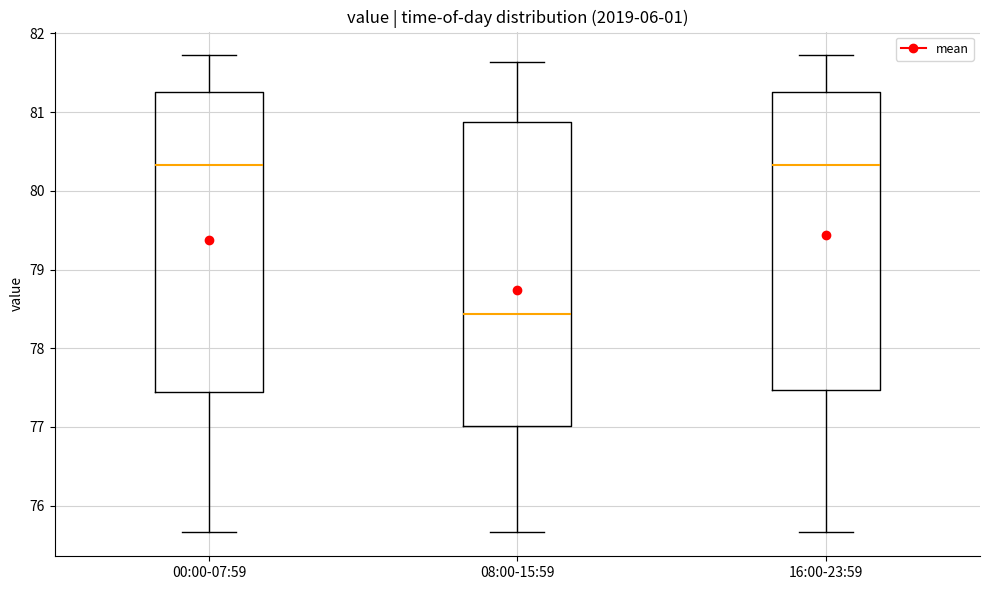

Reading left to right, transcribe this box plot: for each box, give where its median line is, the range the box spans, and where its two whiskers end, as read against the y-axis. The values are not printed on the chart, so give them approximately, as read against the axis.

00:00-07:59: median 80.3, box 77.4 to 81.3, whiskers 75.7 to 81.7
08:00-15:59: median 78.4, box 77.0 to 80.9, whiskers 75.7 to 81.6
16:00-23:59: median 80.3, box 77.5 to 81.3, whiskers 75.7 to 81.7